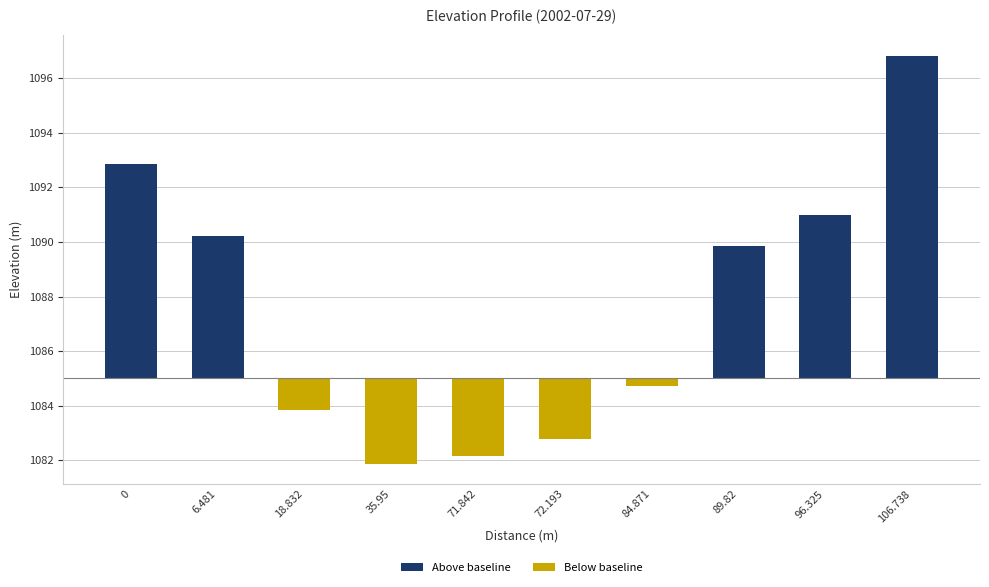

Between 106.738 and 71.842, which is larger?

106.738